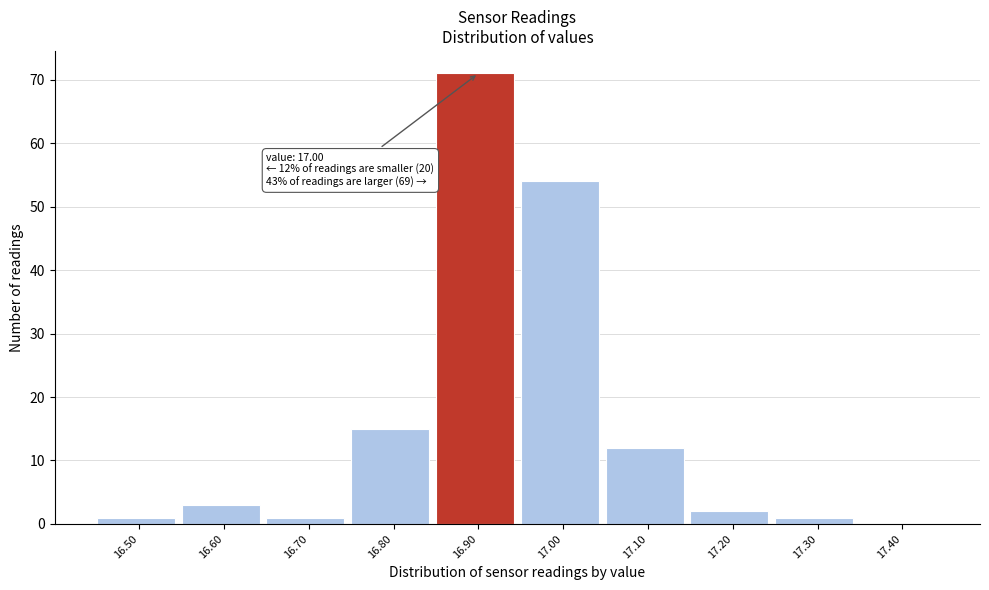

Reading left to right, what are all the values shown in this chart?

16.50=1	16.60=3	16.70=1	16.80=15	16.90=71	17.00=54	17.10=12	17.20=2	17.30=1	17.40=0